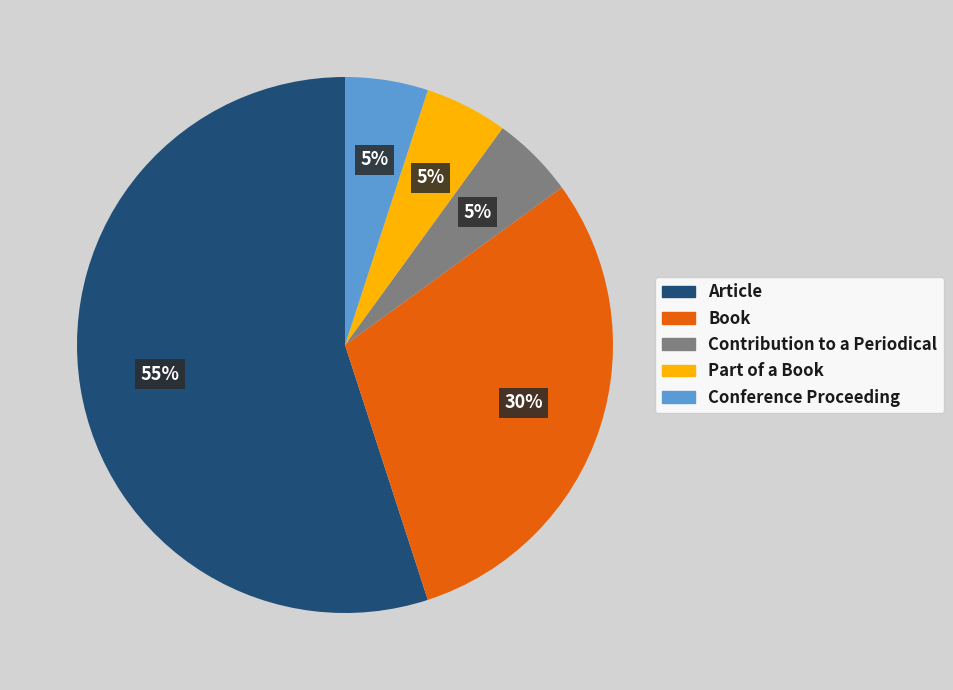

What is the largest slice in the pie chart?

Article